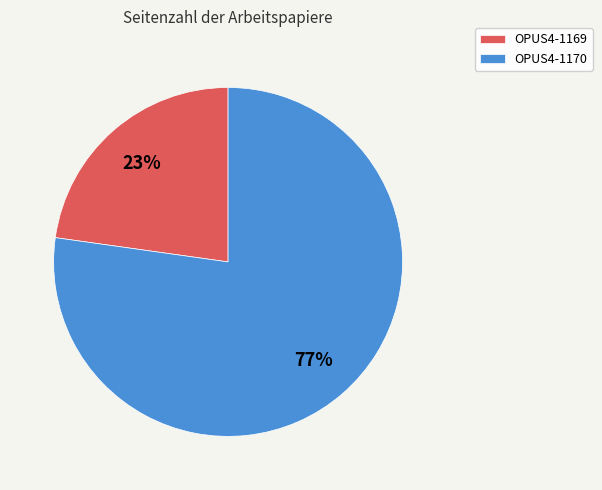

Is the sum of OPUS4-1170 and OPUS4-1169 greater than half?

Yes